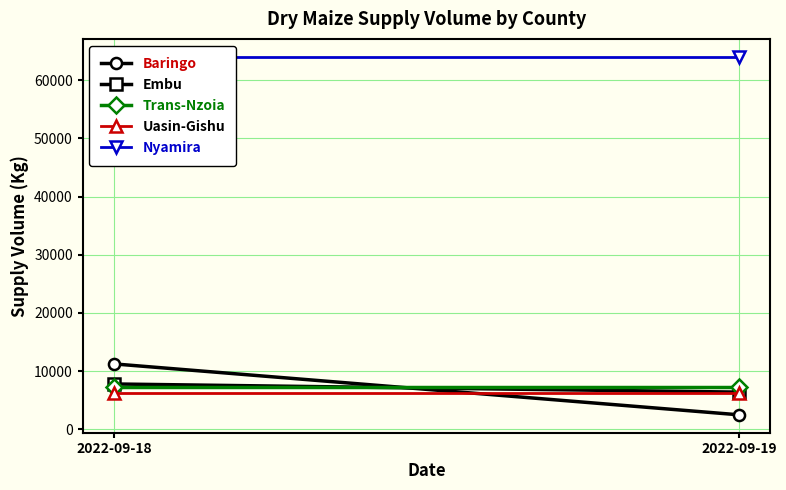

Reading left to right, list all the values displayed in this chart.

Baringo: 2022-09-18=11250	2022-09-19=2500
Embu: 2022-09-18=7800	2022-09-19=6400
Trans-Nzoia: 2022-09-18=7200	2022-09-19=7200
Uasin-Gishu: 2022-09-18=6300	2022-09-19=6300
Nyamira: 2022-09-18=64000	2022-09-19=64000